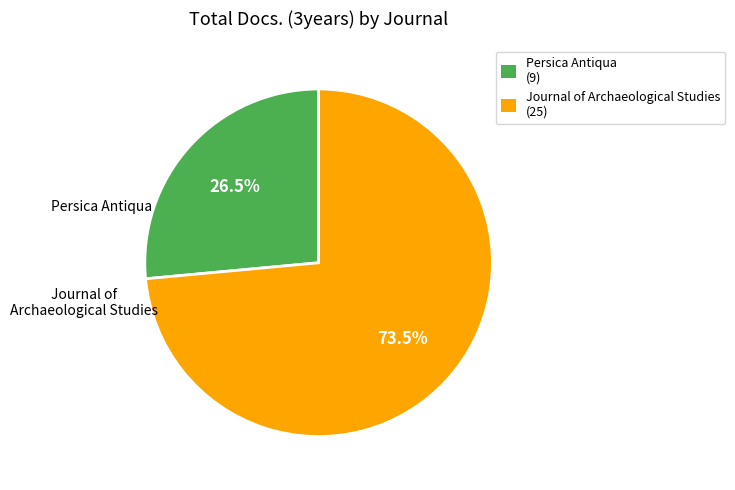

How many segments does this pie chart have?

2